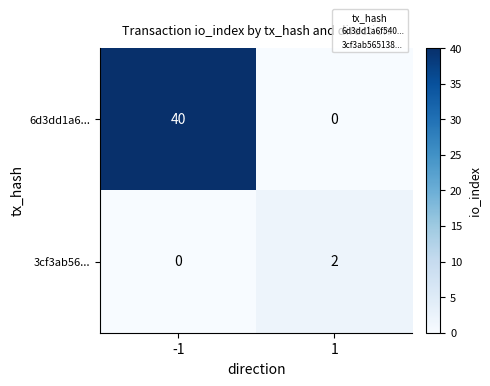

How many positive values does the 6d3dd1a6... series have?

1